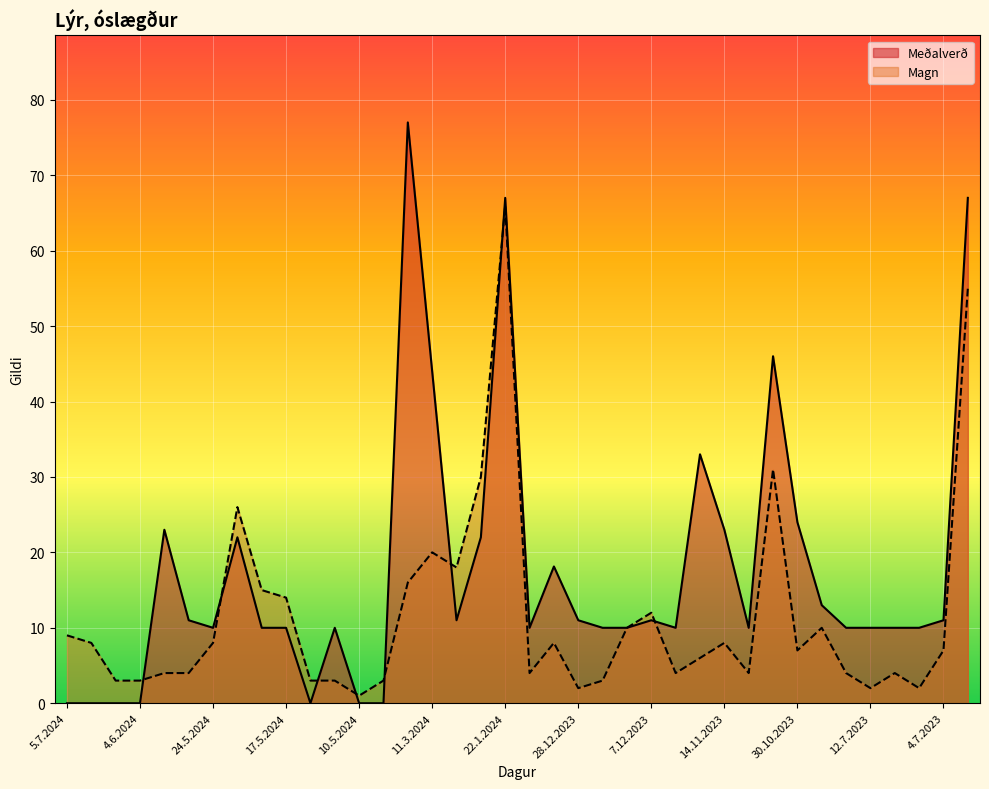

Reading left to right, extract all data points from this chart.

Magn: 5.7.2024=9.0	27.6.2024=8.0	25.6.2024=3.0	4.6.2024=3.0	29.5.2024=4.0	28.5.2024=4.0	24.5.2024=8.0	23.5.2024=26.0	22.5.2024=15.0	17.5.2024=14.0	15.5.2024=3.0	14.5.2024=3.0	10.5.2024=1.0	7.5.2024=3.0	26.3.2024=16.0	11.3.2024=20.0	23.2.2024=18.0	24.1.2024=30.0	22.1.2024=66.0	7.1.2024=4.0	3.1.2024=8.0	28.12.2023=2.0	12.12.2023=3.0	8.12.2023=10.0	7.12.2023=12.0	6.12.2023=4.0	16.11.2023=6.0	14.11.2023=8.0	10.11.2023=4.0	5.11.2023=31.0	30.10.2023=7.0	28.9.2023=10.0	7.9.2023=4.0	12.7.2023=2.0	11.7.2023=4.0	7.7.2023=2.0	4.7.2023=7.0	28.6.2023=55.0
Meðalverð: 5.7.2024=0.0	27.6.2024=0.0	25.6.2024=0.0	4.6.2024=0.0	29.5.2024=23.0	28.5.2024=11.0	24.5.2024=10.0	23.5.2024=22.0	22.5.2024=10.0	17.5.2024=10.0	15.5.2024=0.0	14.5.2024=10.0	10.5.2024=0.0	7.5.2024=0.0	26.3.2024=77.0	11.3.2024=44.0	23.2.2024=11.0	24.1.2024=22.0	22.1.2024=67.0	7.1.2024=10.0	3.1.2024=18.1	28.12.2023=11.0	12.12.2023=10.0	8.12.2023=10.0	7.12.2023=11.0	6.12.2023=10.0	16.11.2023=33.0	14.11.2023=23.0	10.11.2023=10.0	5.11.2023=46.0	30.10.2023=24.0	28.9.2023=13.0	7.9.2023=10.0	12.7.2023=10.0	11.7.2023=10.0	7.7.2023=10.0	4.7.2023=11.0	28.6.2023=67.0